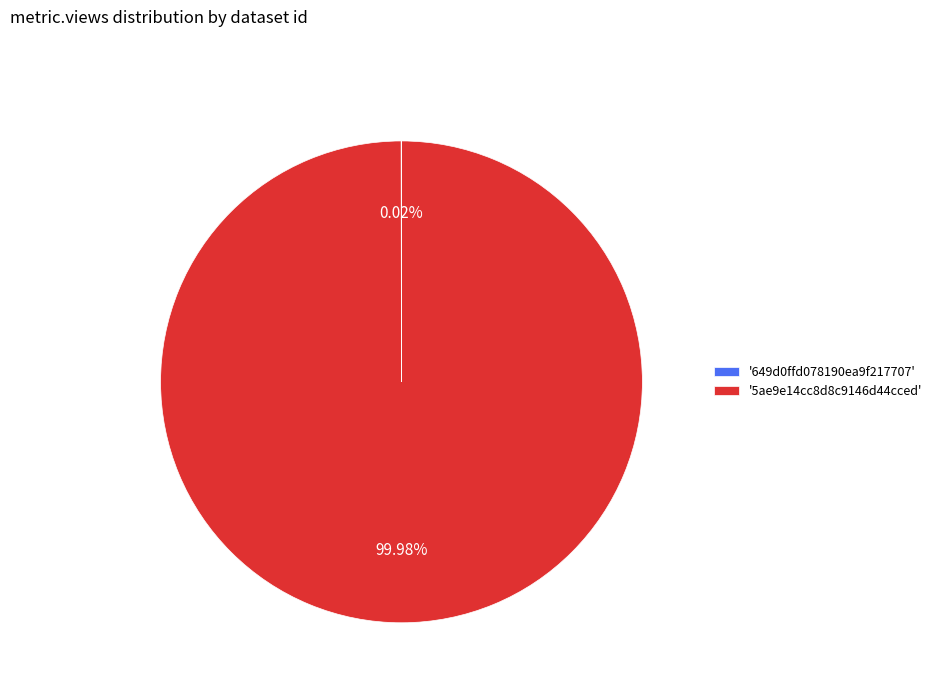

Does any single category account for the majority?

Yes